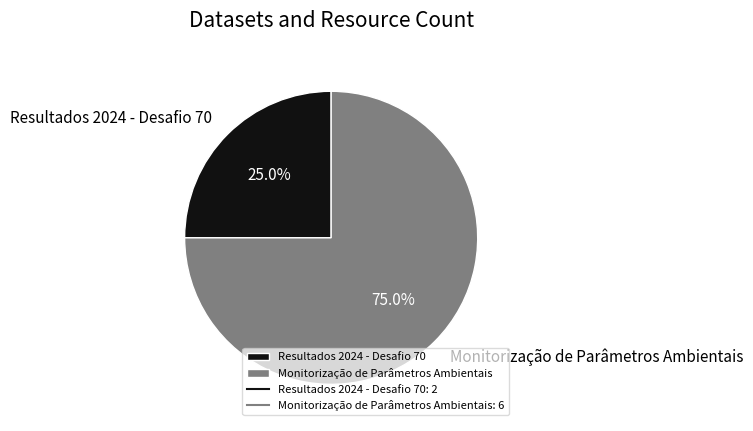

Which category has the biggest portion of the pie?

Monitorização de Parâmetros Ambientais